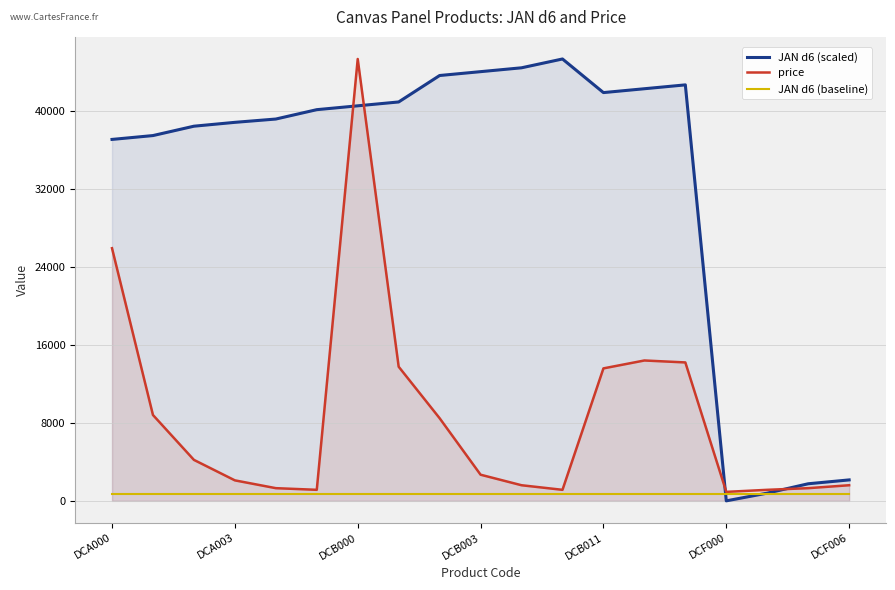

True or false: JAN d6 (baseline) and JAN d6 (scaled) intersect in this chart.

True